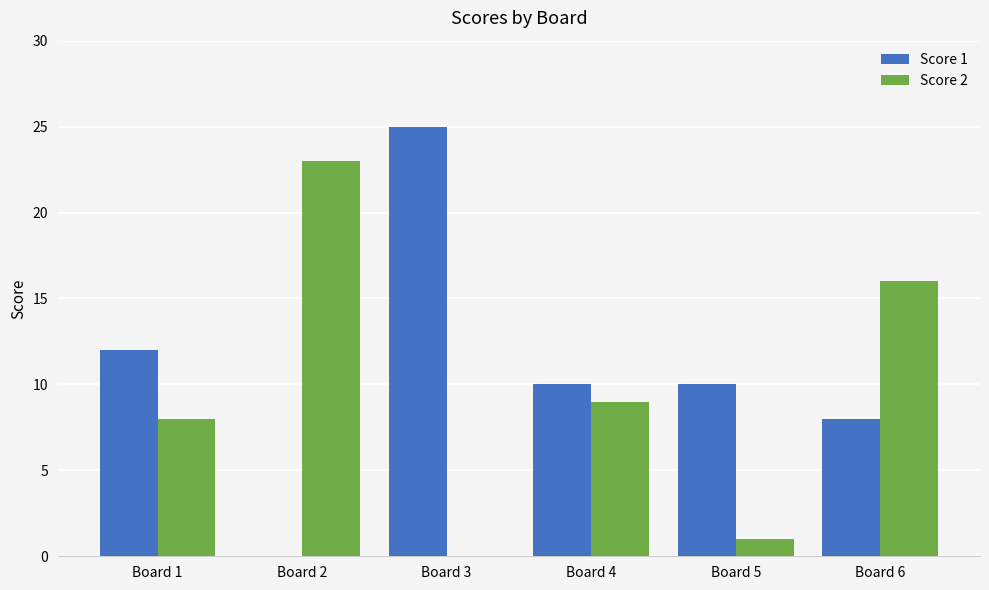

What is the greatest value displayed?

25